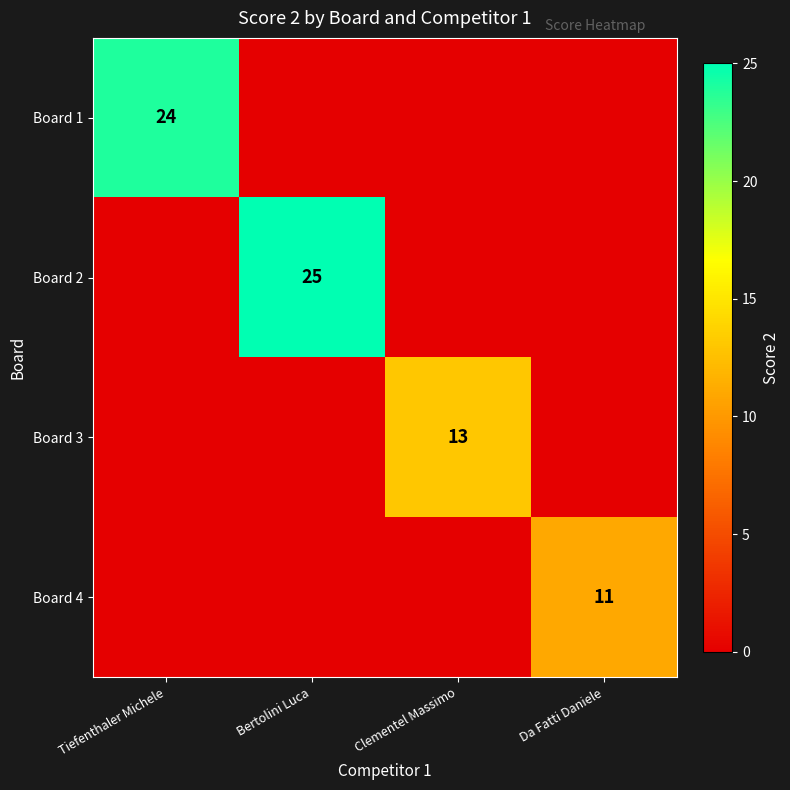

The value of Board 2 at Bertolini Luca is 11. True or false?

False